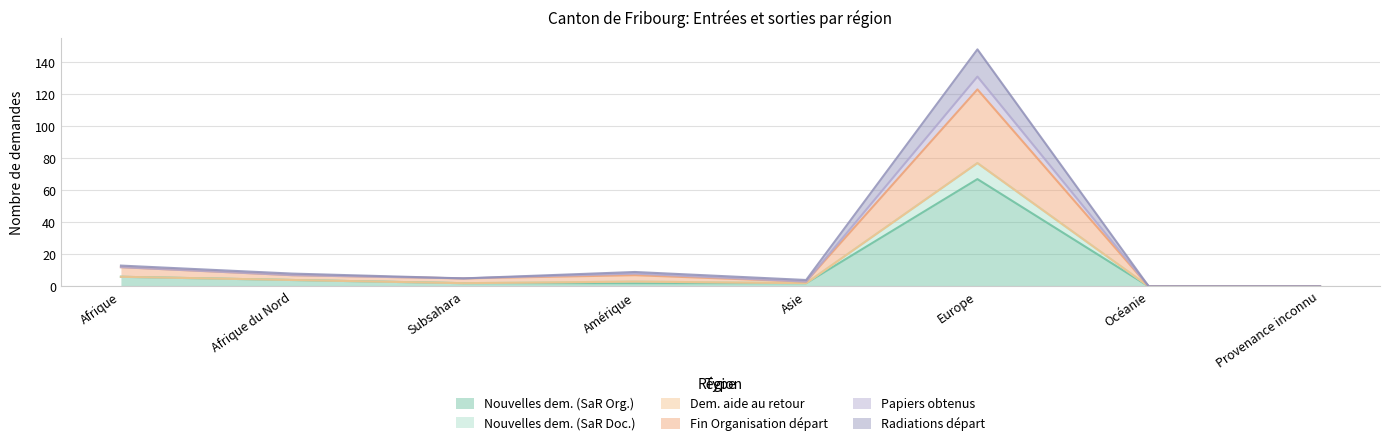

At which category is the sum across all series the highest?

Europe